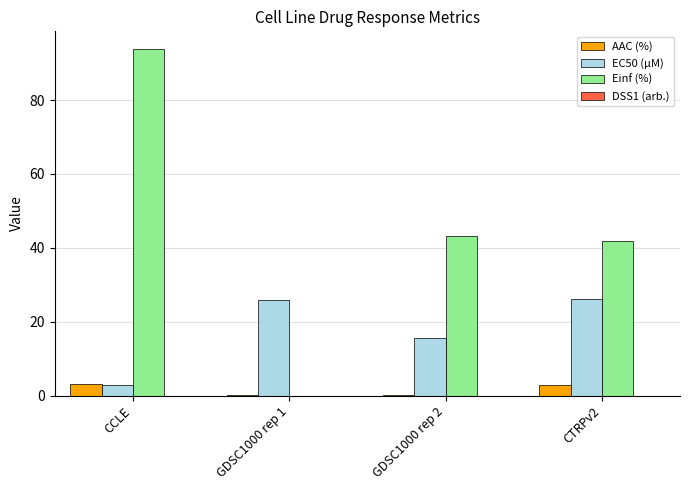

True or false: Einf (%) has a value of -34.0 at GDSC1000 rep 1.

False